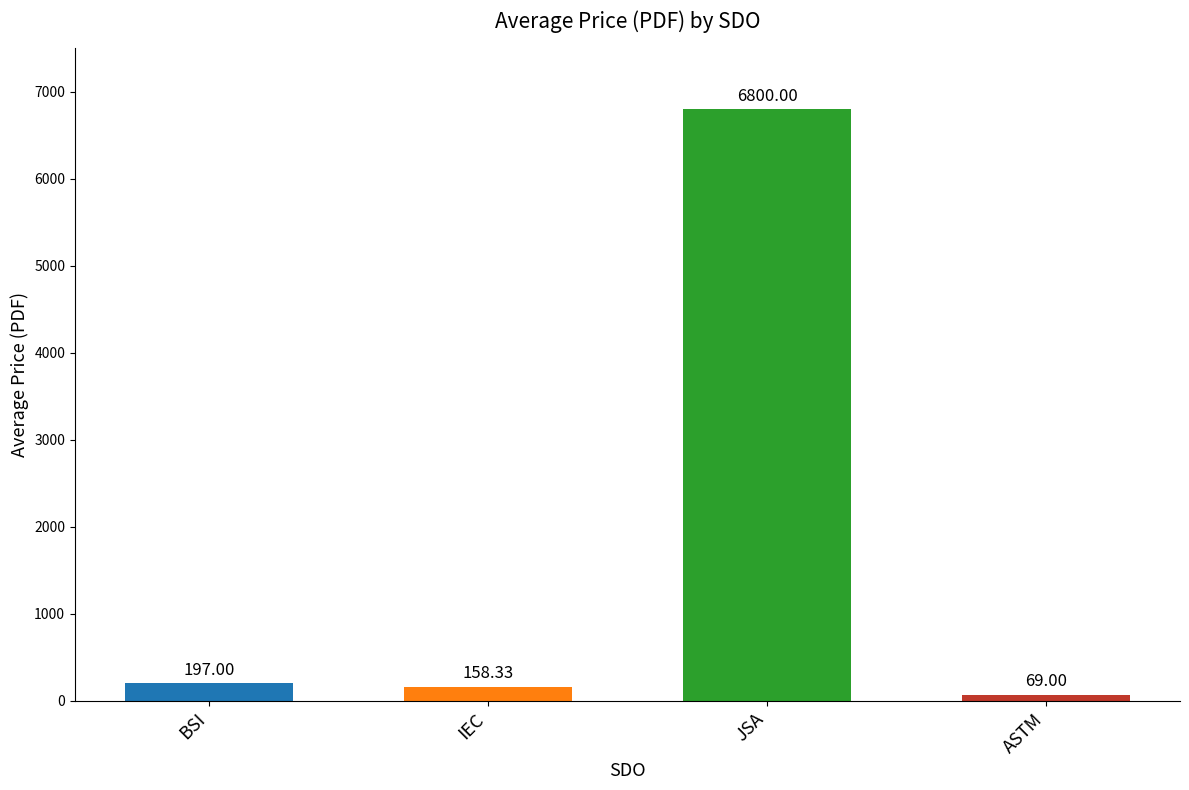

What is the label of the 4th bar from the right?

BSI